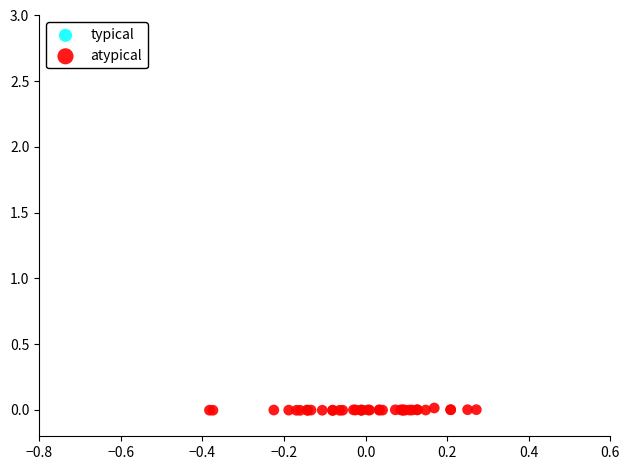

Which series has the widest spread of Y values?

atypical